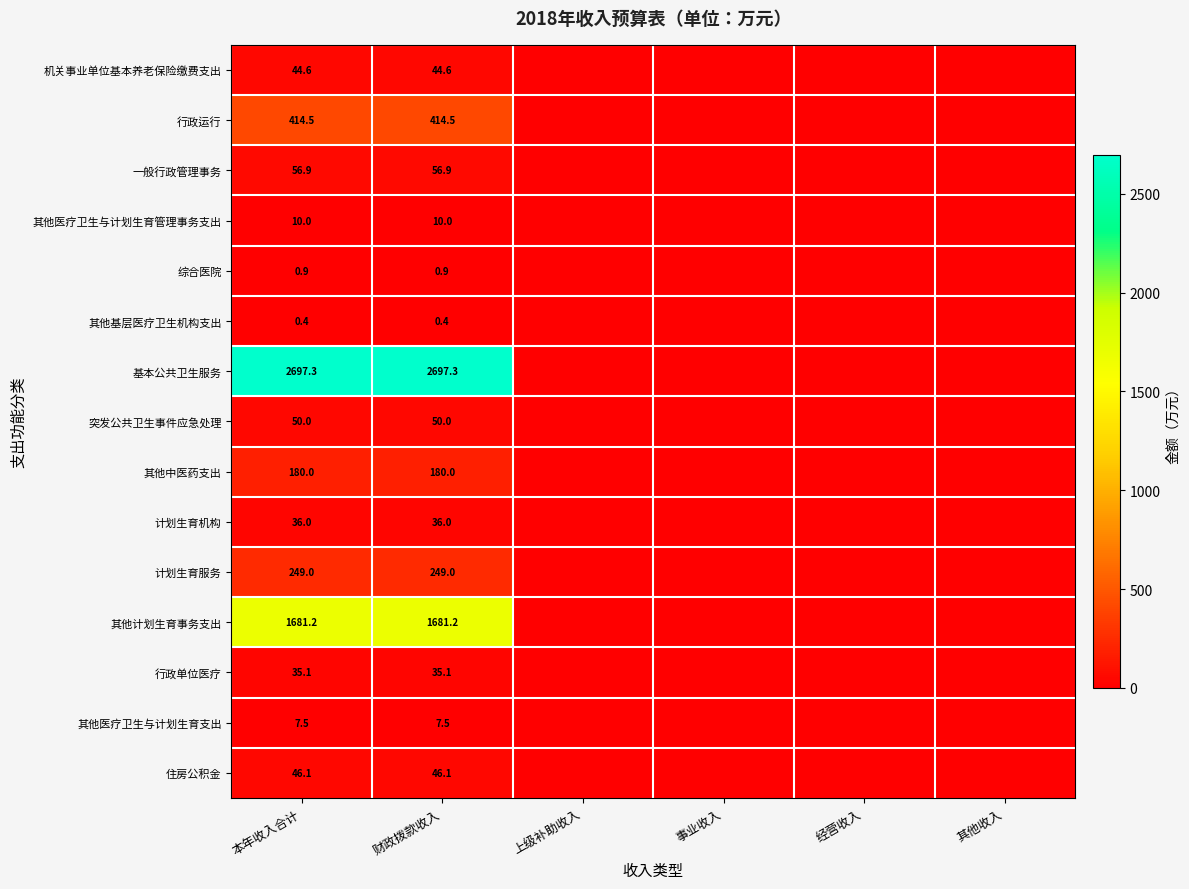

What is the total value across all series at 财政拨款收入?

5509.5